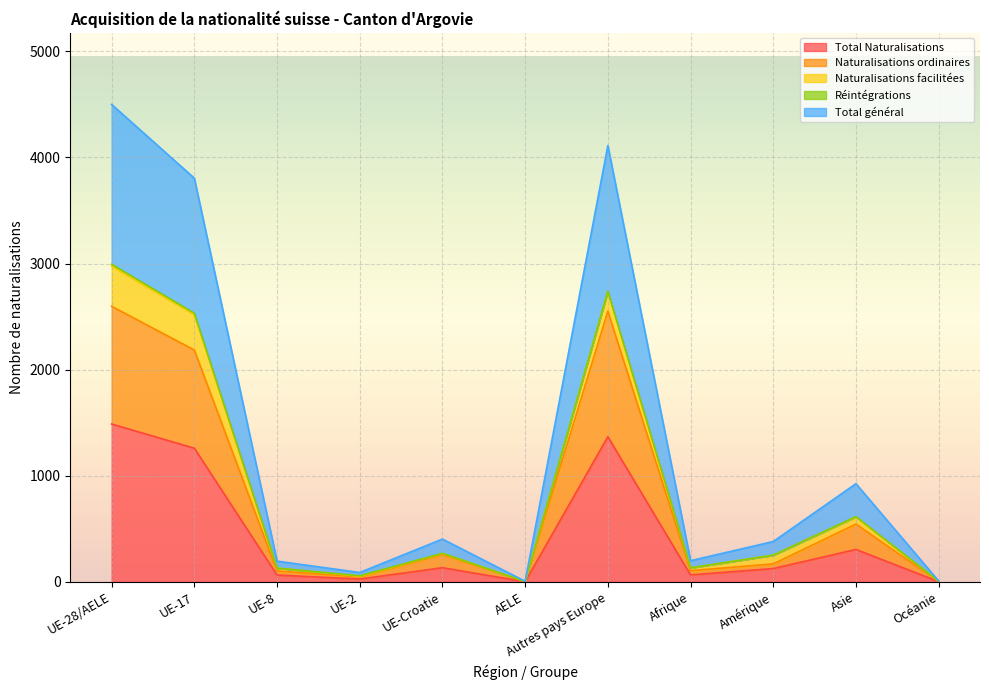

How many lines are shown in the chart?

5